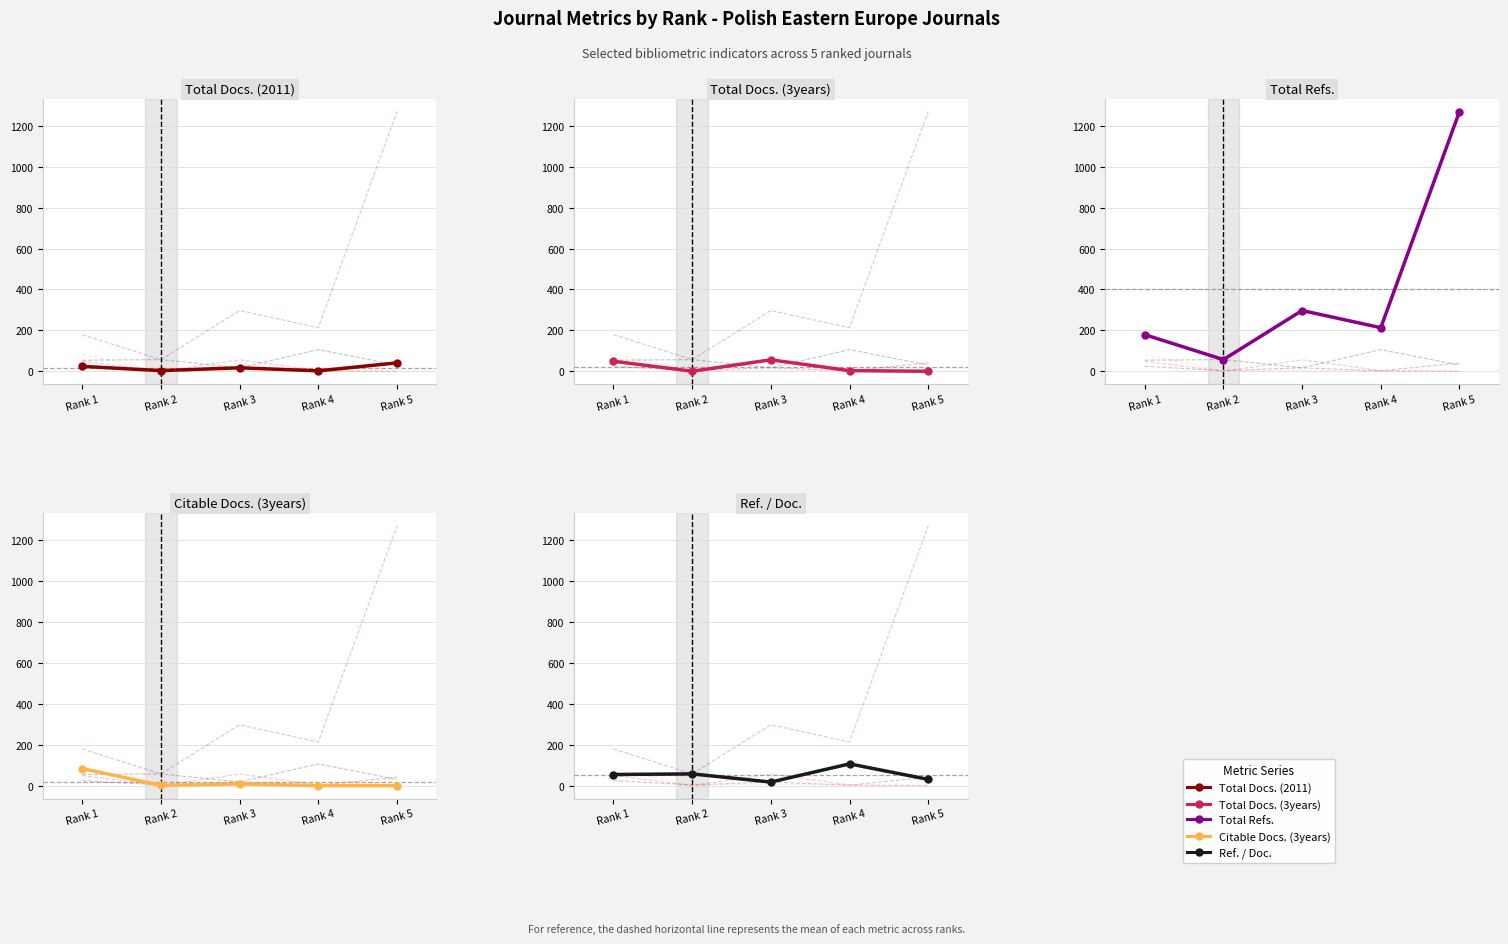

Rank the series at Rank 5 from lowest to highest value.

Total Docs. (3years), Citable Docs. (3years), Ref. / Doc., Total Docs. (2011), Total Refs.